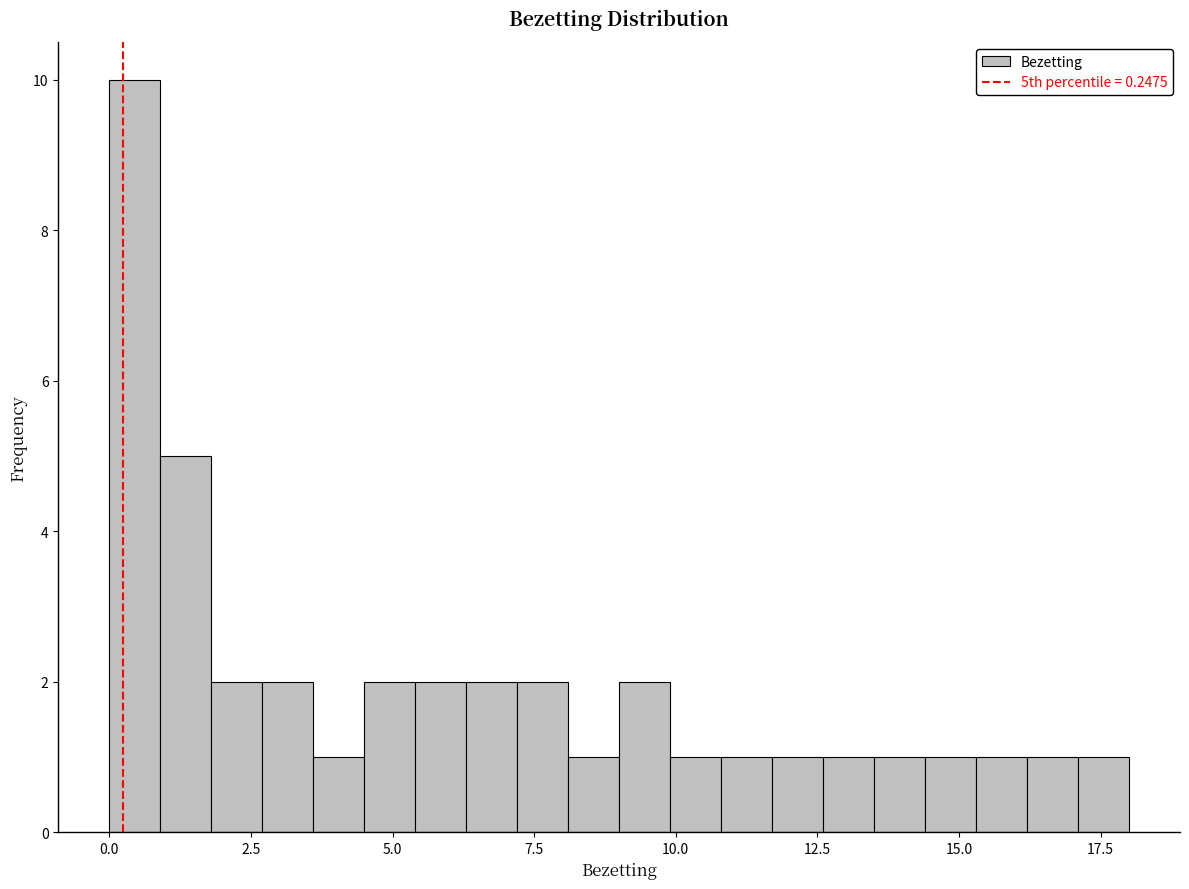

Read against the x-axis, roughly where is the centre of the tallest bar?

0.5